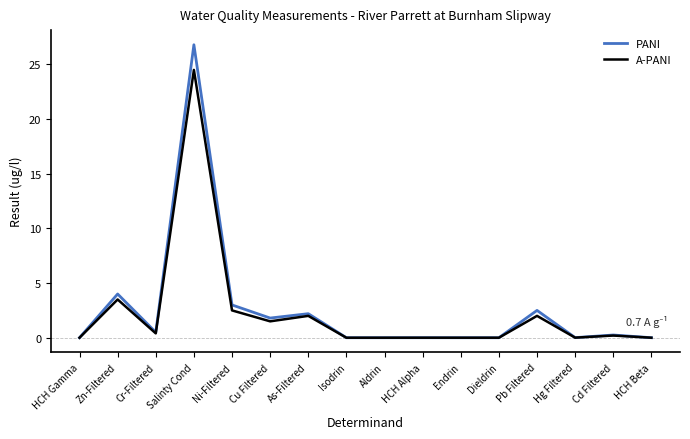

What position from the left is Cu Filtered?

6